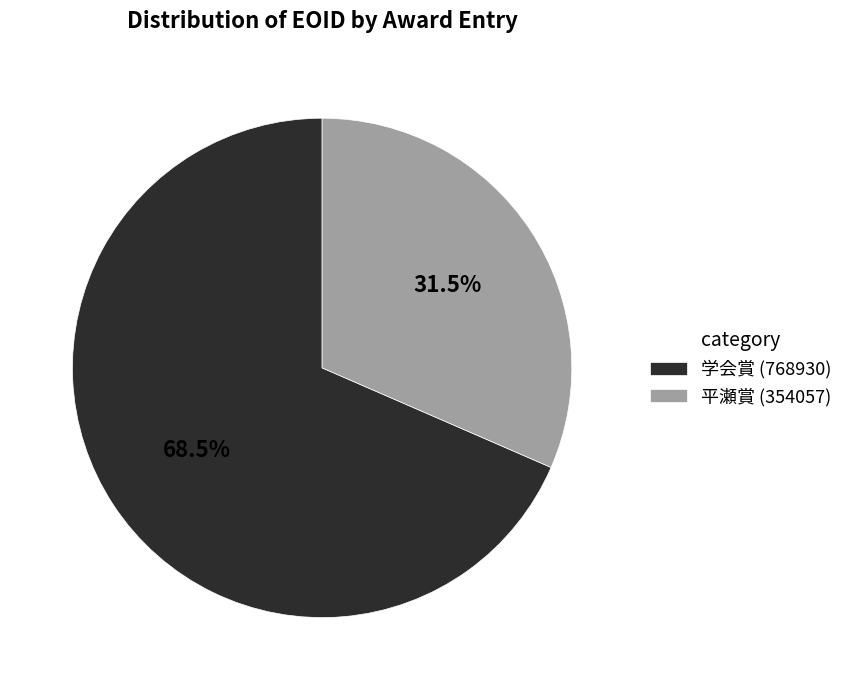

Between 学会賞 (768930) and 平瀬賞 (354057), which is larger?

学会賞 (768930)